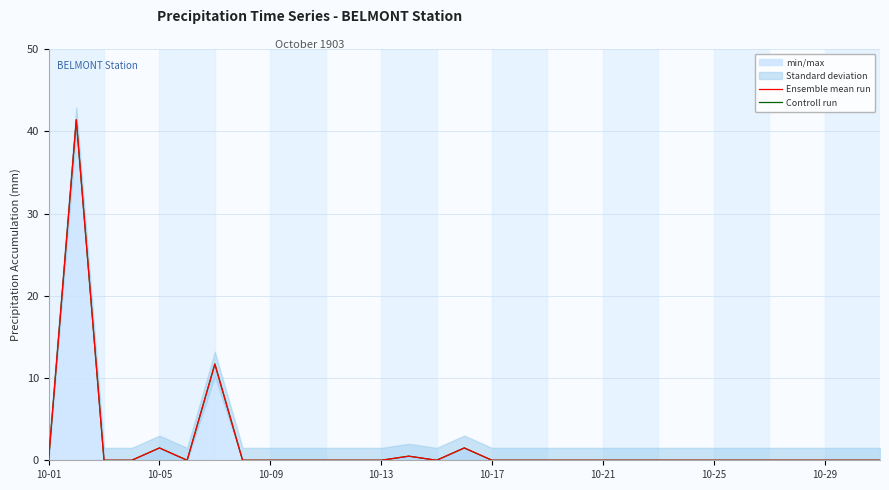

Is it true that Controll run equals -20.1 at 10-21?

False